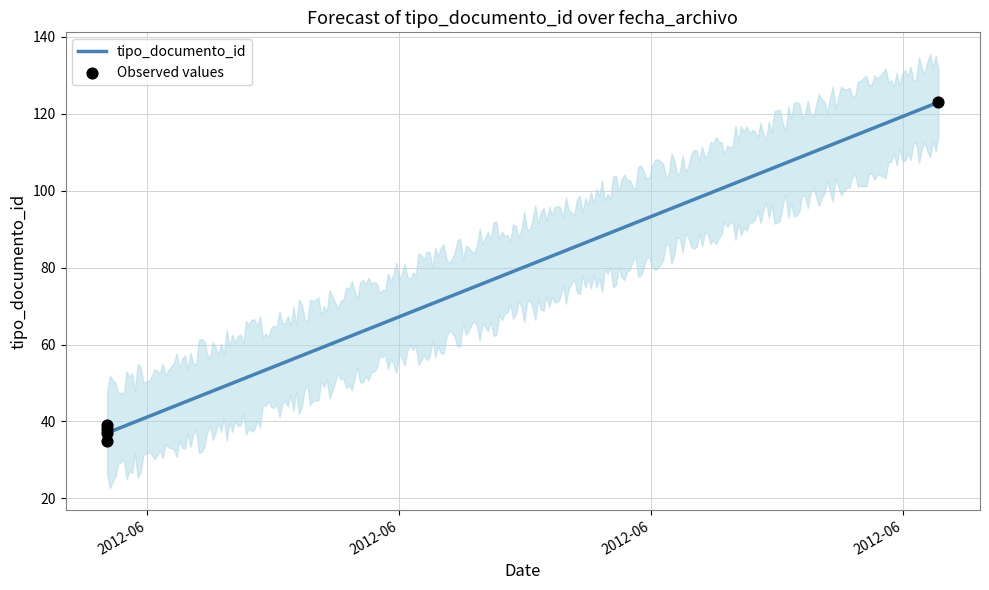

What is the change in value from 2012-06-08 12:35:01 to 2012-06-18 09:58:51?

+88